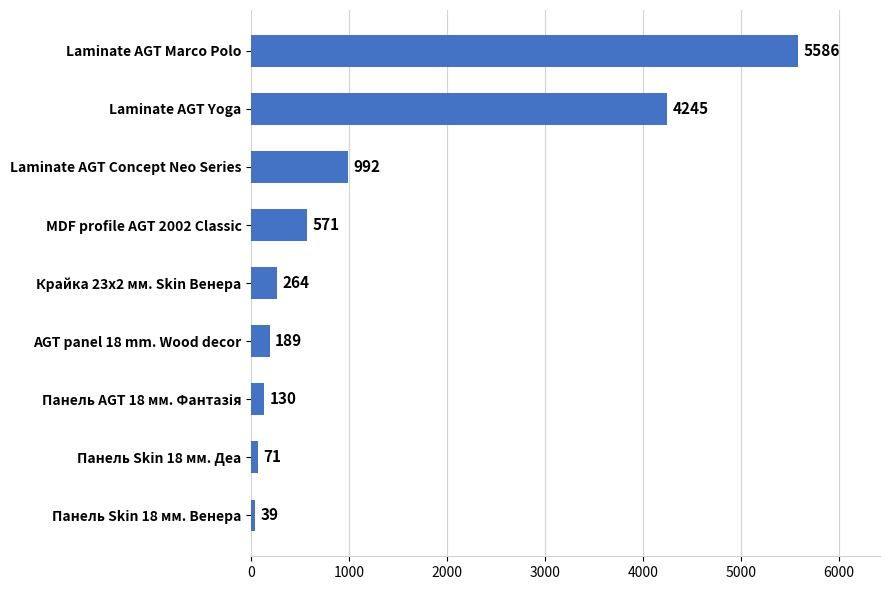

What value does the data have at Laminate AGT Marco Polo, to the nearest 100?

5600